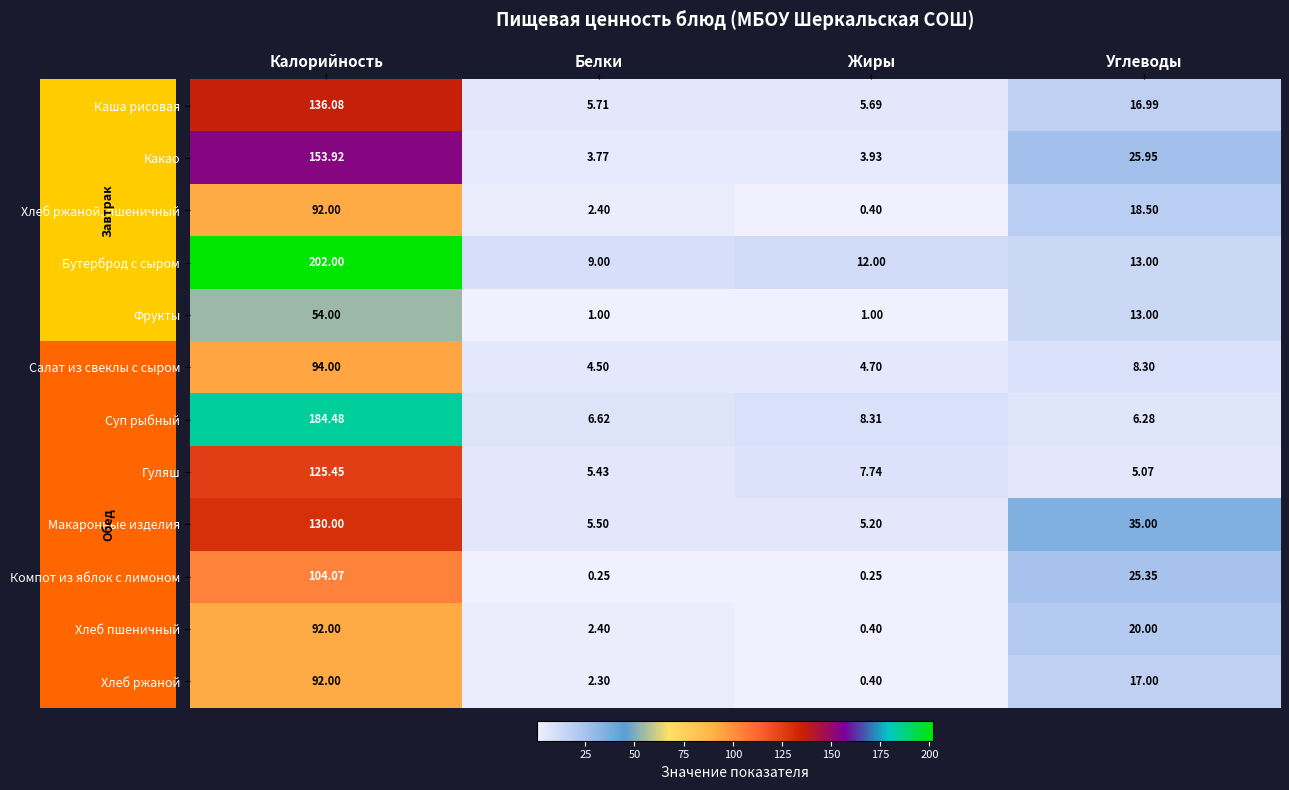

At which category is the sum across all series the highest?

Калорийность